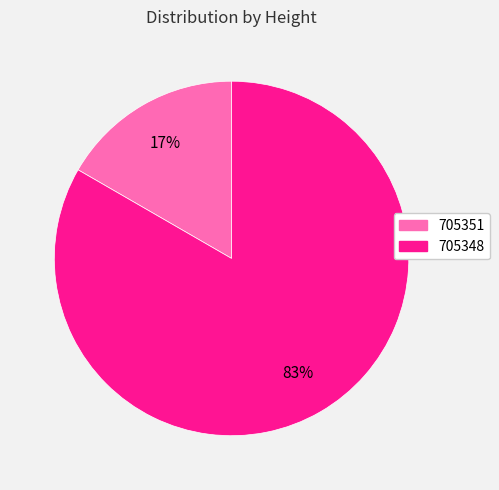

To the nearest percent, what is the average slice percentage?

50%